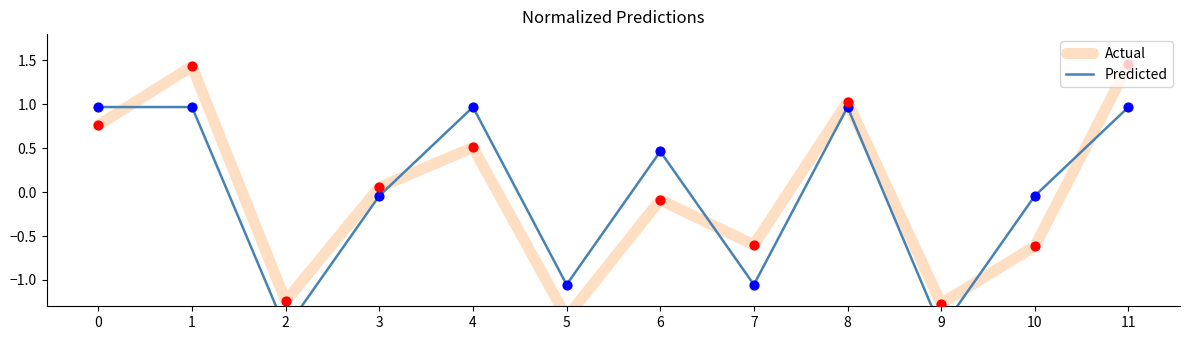

Which series reaches the minimum Y coordinate?

Actual